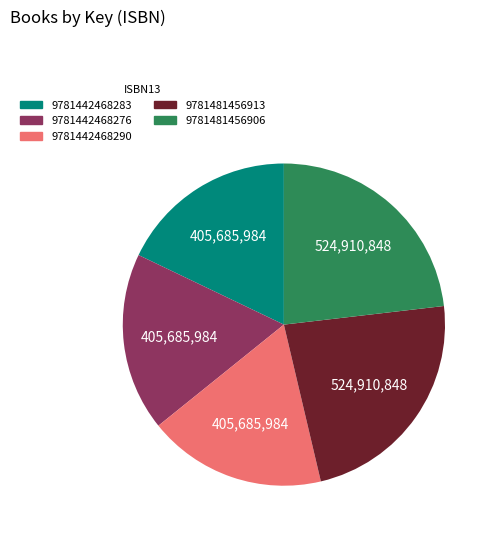

Combined, do 9781442468276 and 9781481456906 account for over 50%?

No